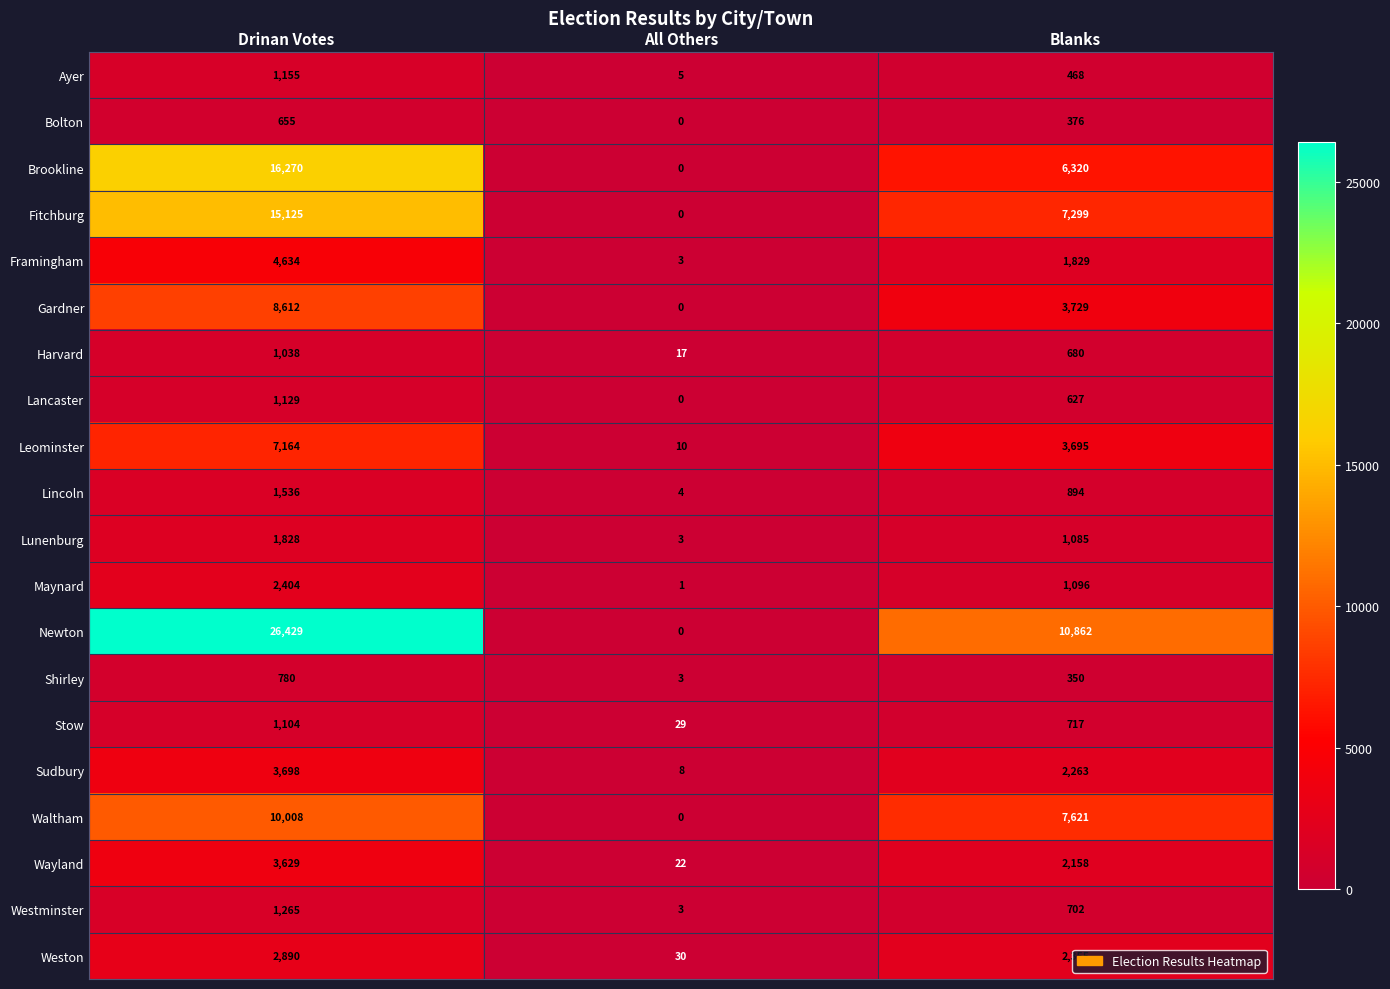

What is the sum of the Maynard values at Blanks and All Others?

1097